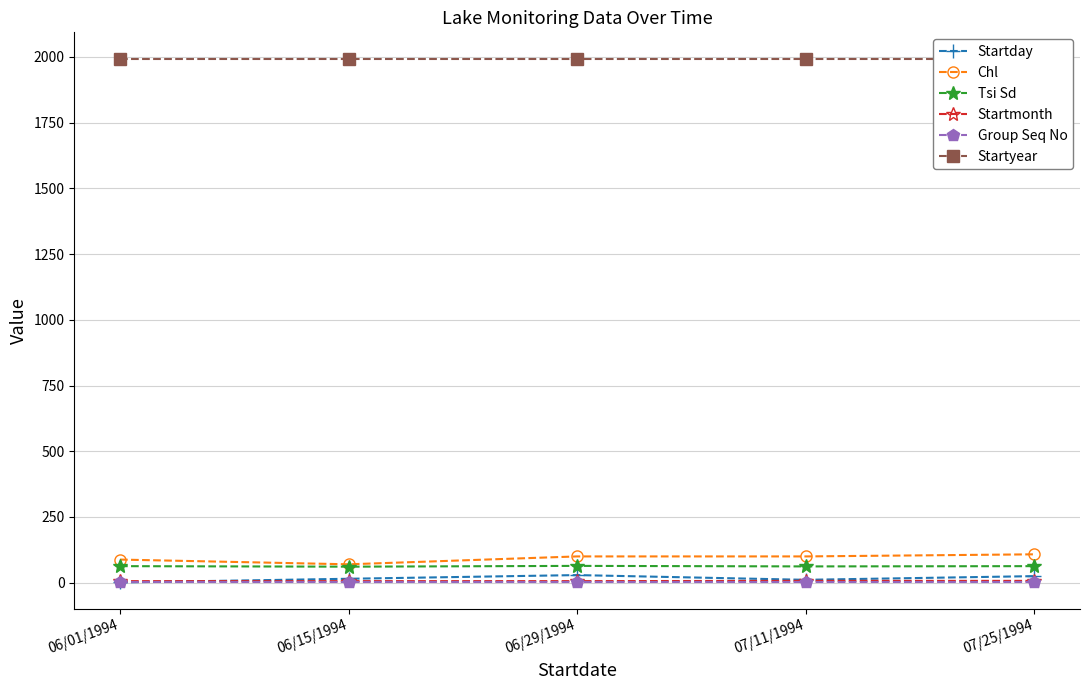

List the series in order of their peak value, lowest first.

Group Seq No, Startmonth, Startday, Tsi Sd, Chl, Startyear